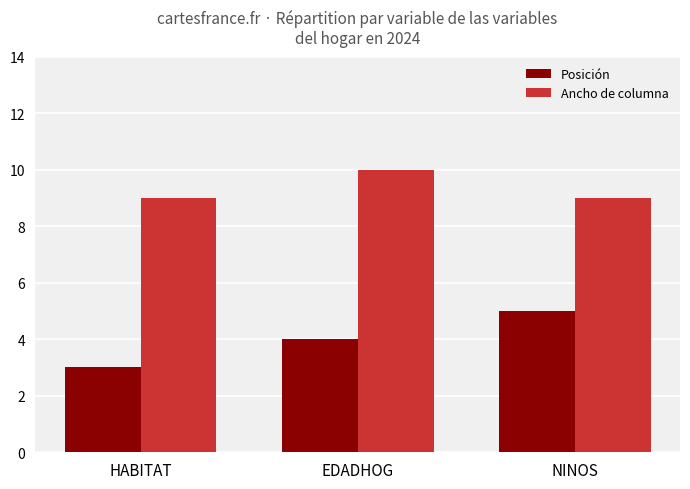

True or false: Posición has a value of 4 at EDADHOG.

True